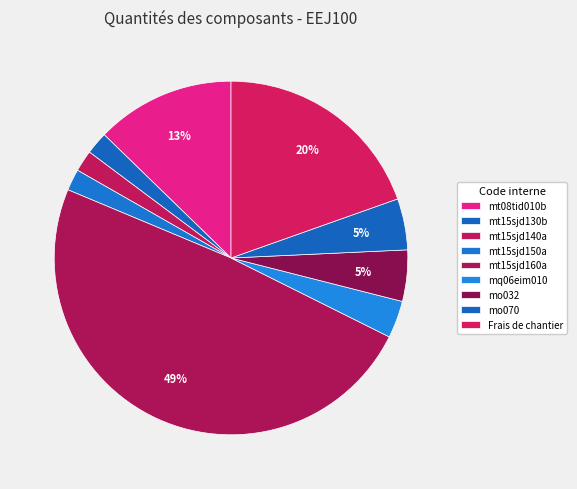

What percentage is the mt15sjd130b slice, to the nearest percent?

2%